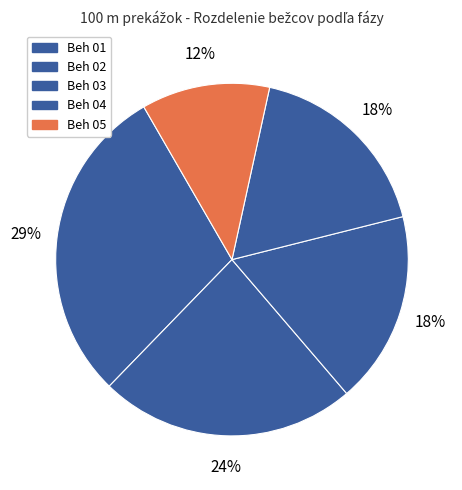

What is the smallest slice in the pie chart?

Beh 05